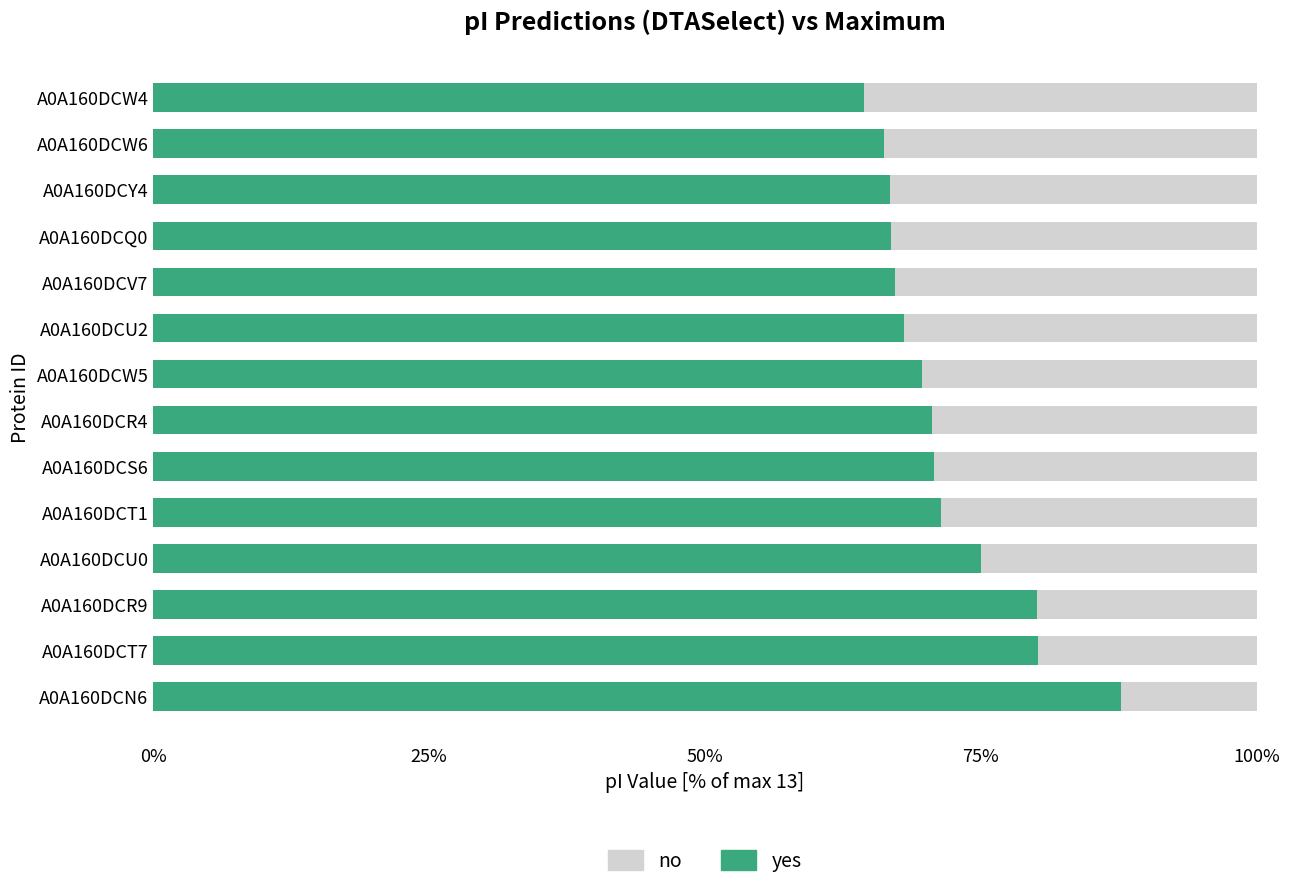

Read the yes value at A0A160DCQ0.

66.9